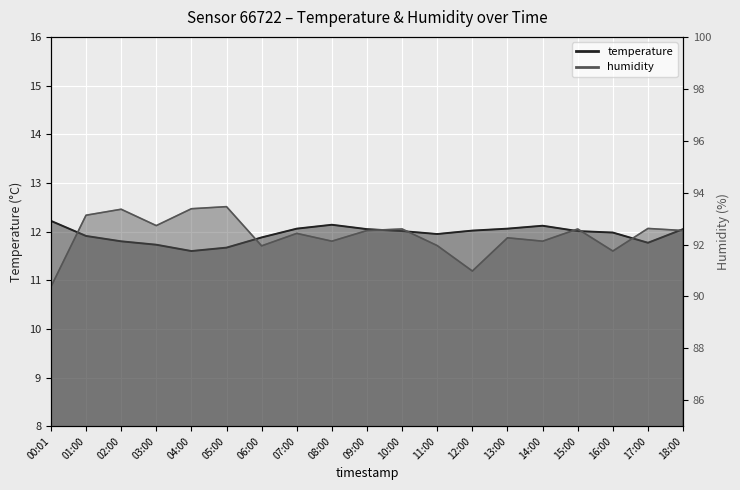

At which category does the chart reach its minimum across all series?

04:00